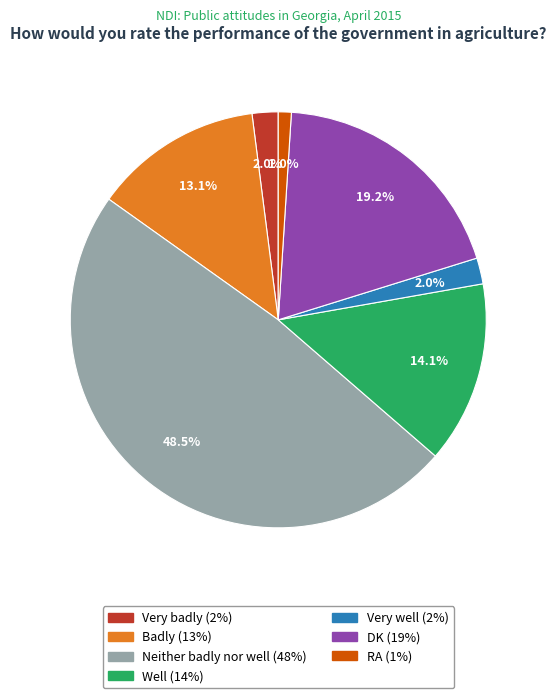

Which slice is the largest?

Neither badly nor well